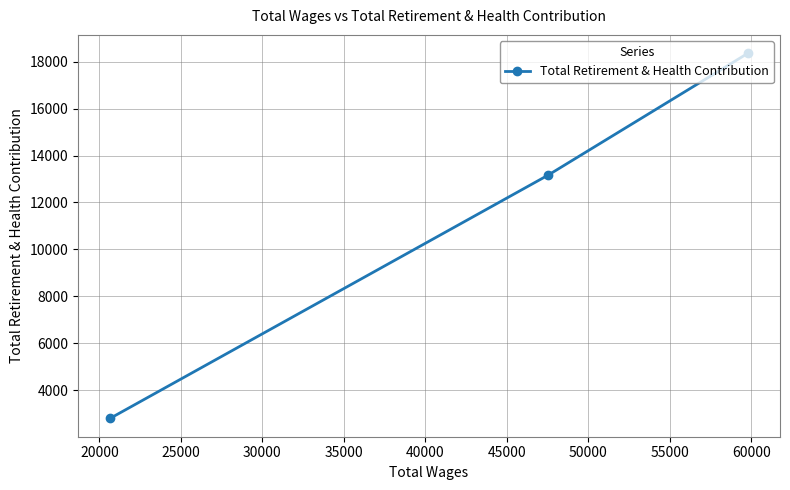

What is the minimum value shown in the chart?

2796